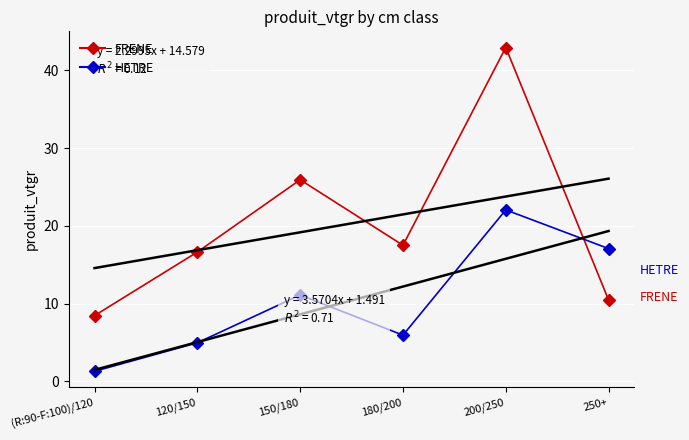

Which series ends up on top after the final intersection of HETRE and FRENE?

HETRE